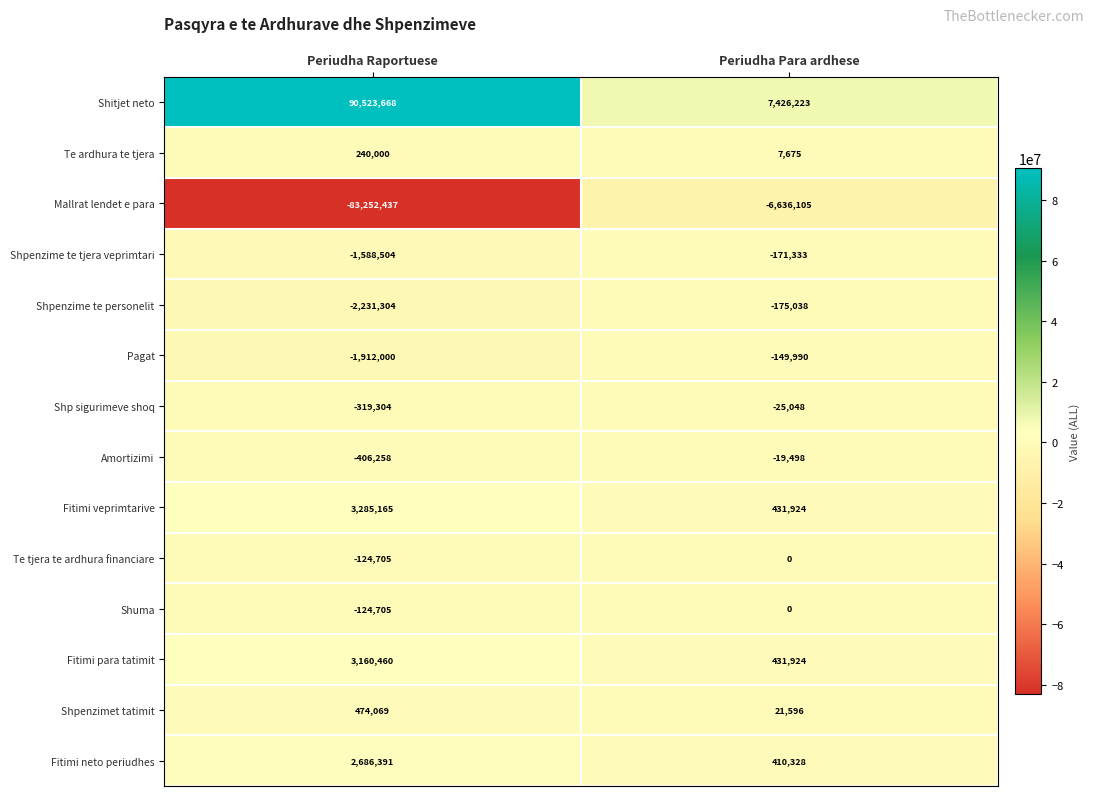

Which series has the widest spread of values?

Shitjet neto